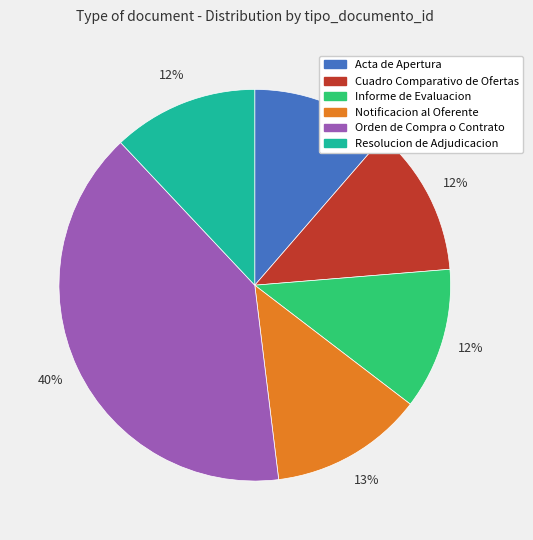

Do Informe de Evaluacion and Acta de Apertura together represent more than half of the pie?

No